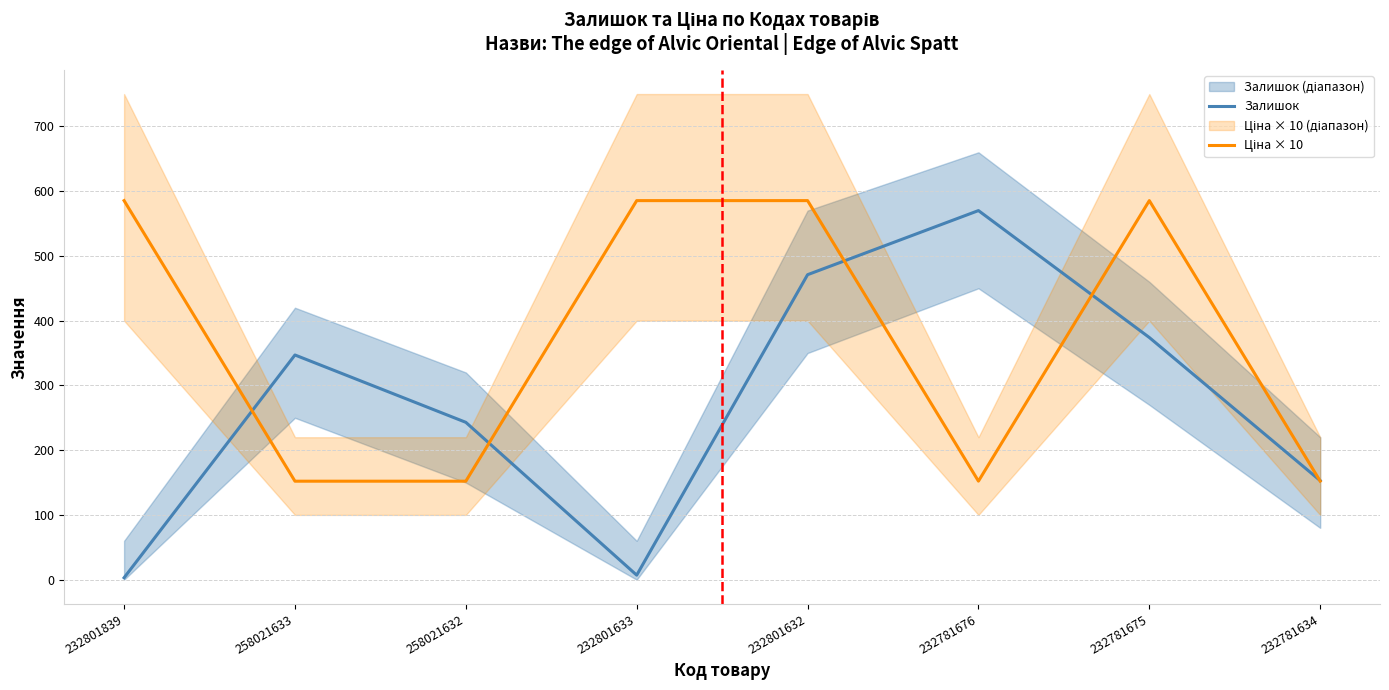

Is it true that Ціна × 10 equals 585.4 at 232801633?

True